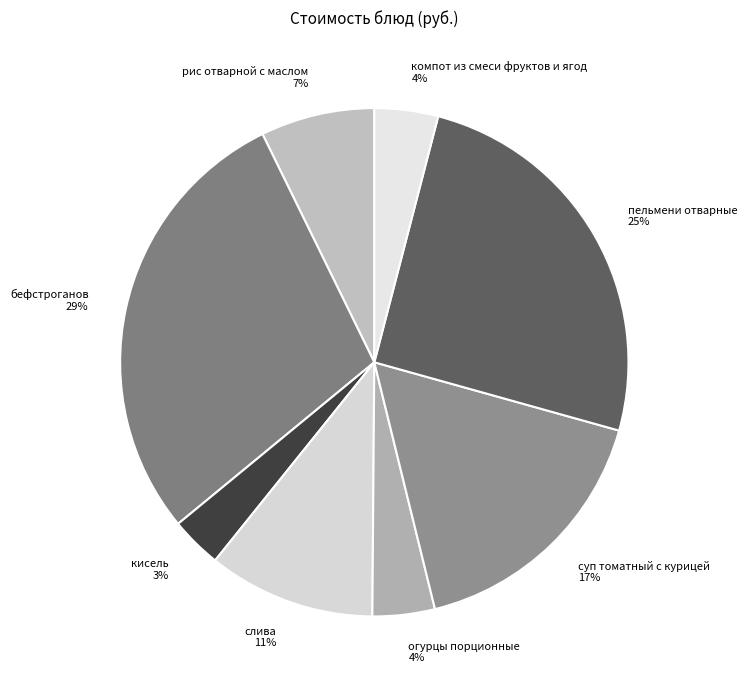

To the nearest percent, what is the average slice percentage?

12%